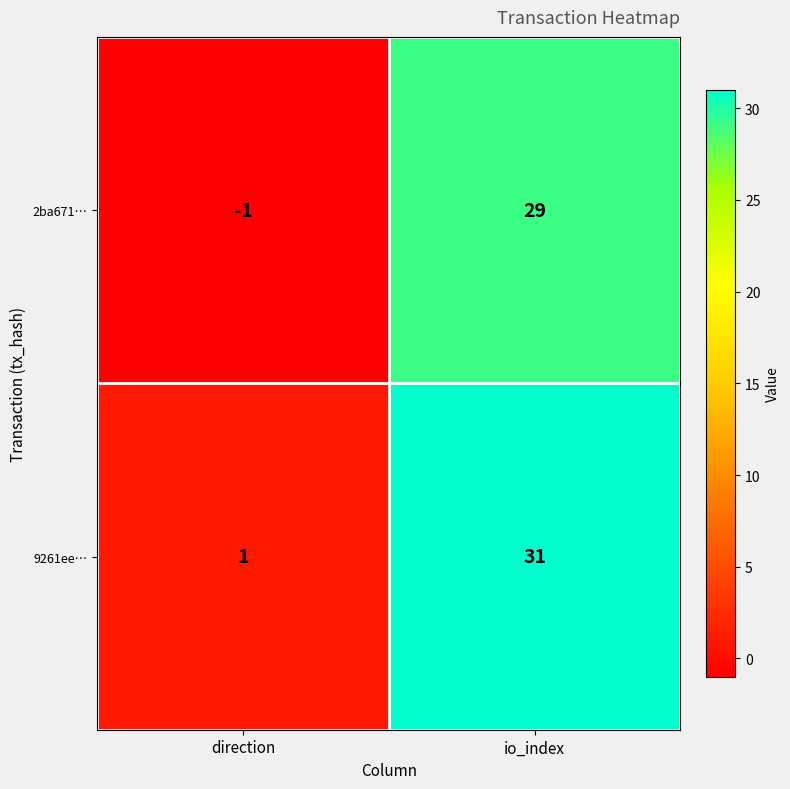

List the series in order of their peak value, highest first.

9261ee…, 2ba671…